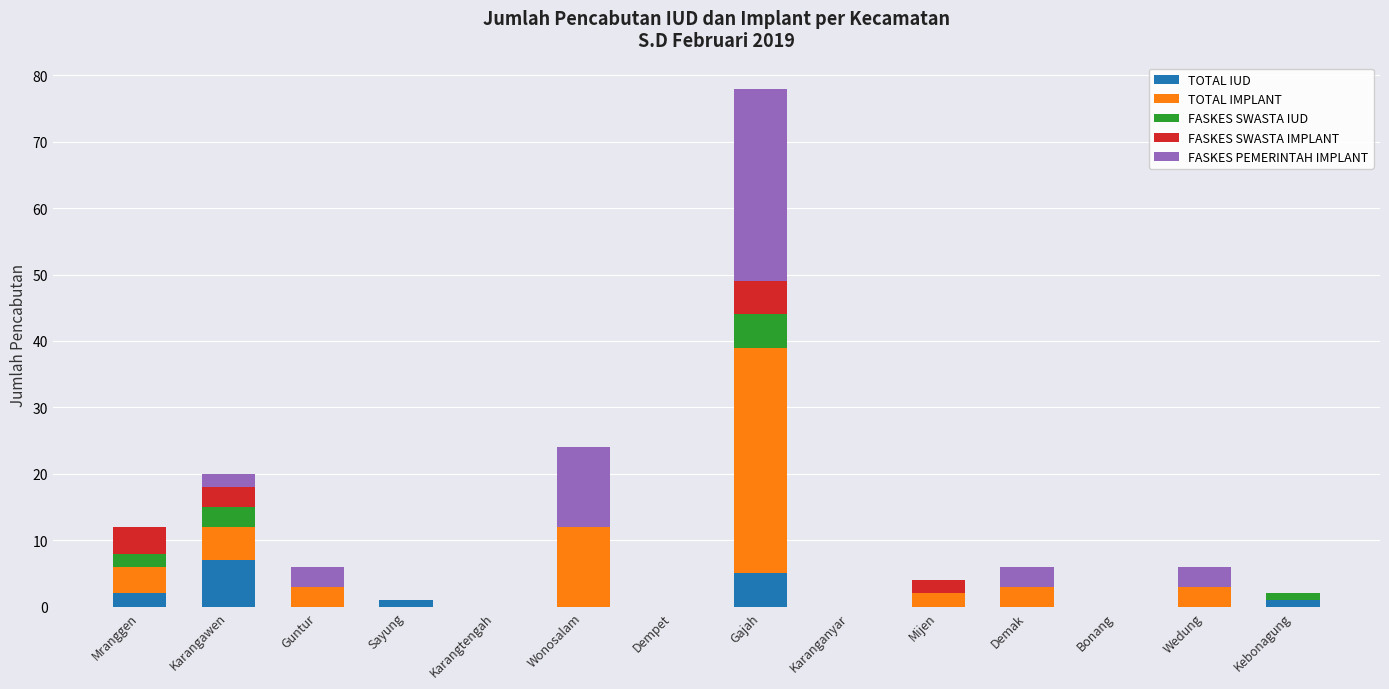

What is the maximum value for TOTAL IUD?

7